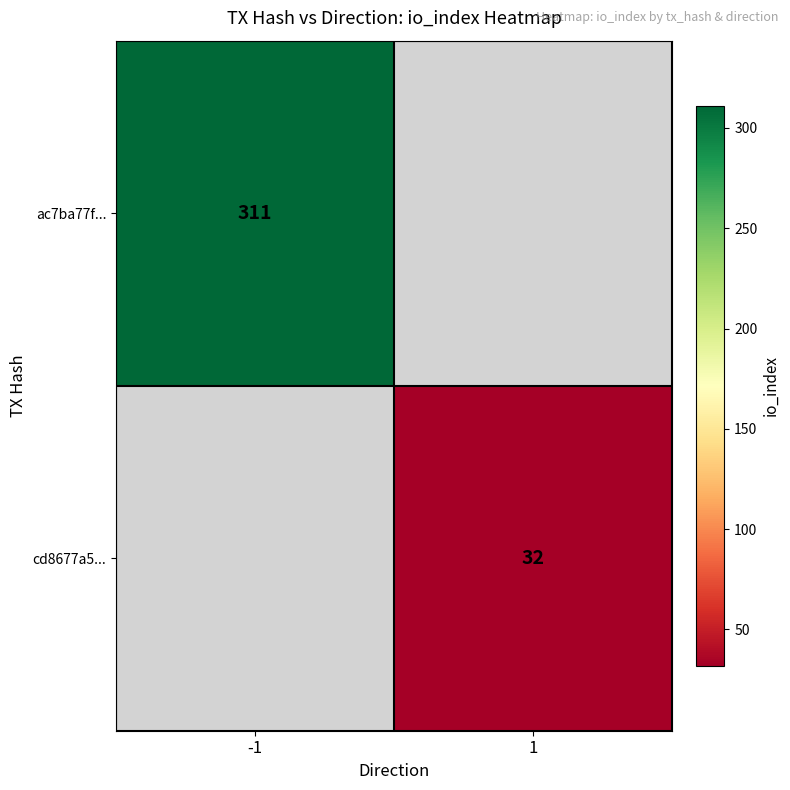

True or false: ac7ba77f... has a value of 311 at -1.

True